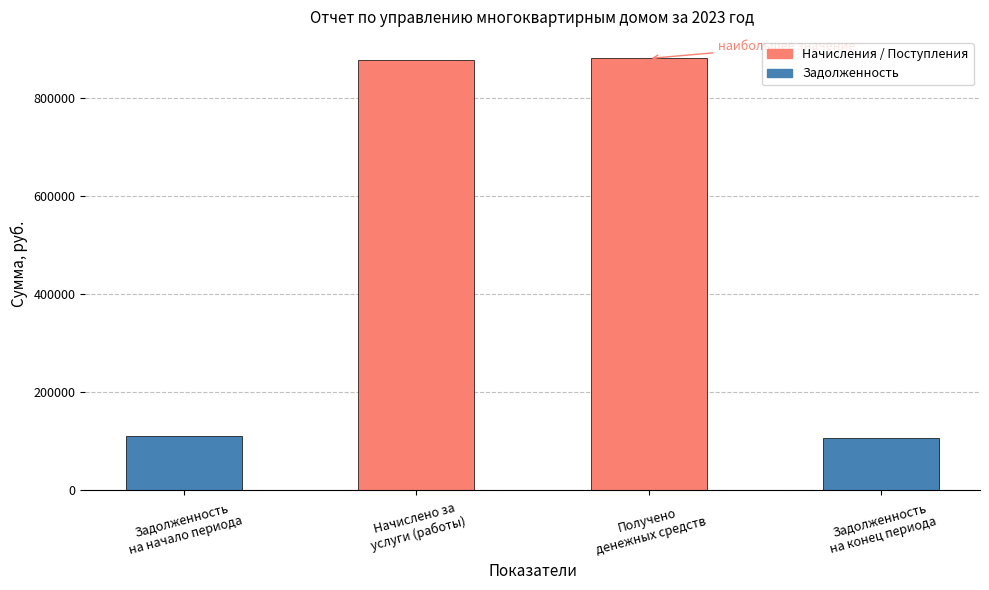

What is the change in value from Задолженность
на начало периода to Начислено за
услуги (работы)?

+766647.8